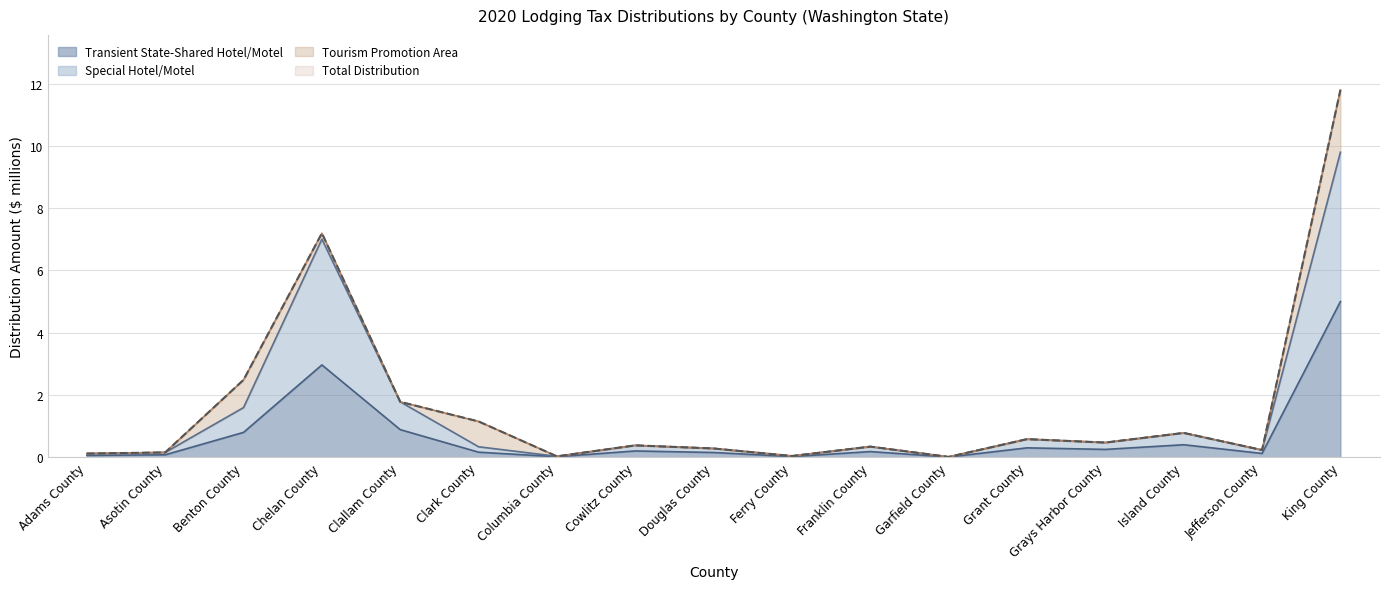

At which label does Special Hotel/Motel reach its peak?

King County